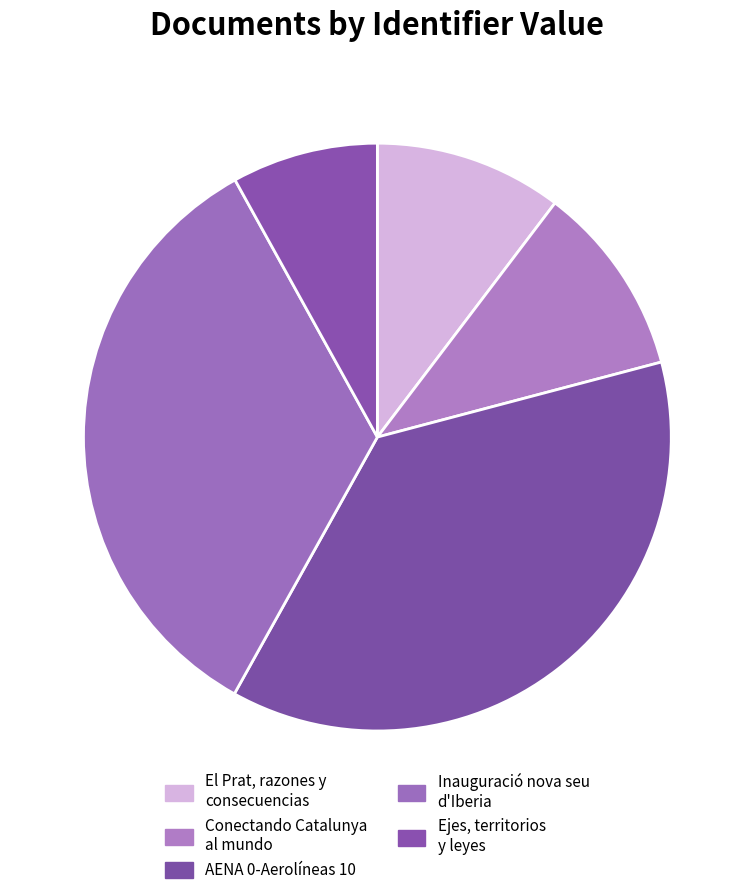

The AENA 0-Aerolíneas 10 slice represents 37% of the pie. True or false?

True